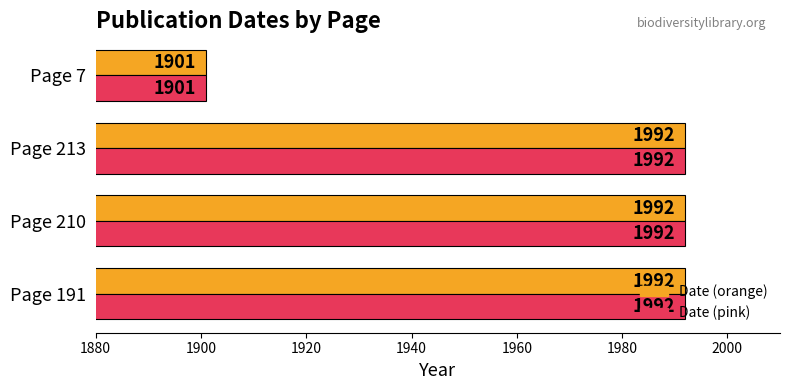

What is the greatest value displayed?

1992